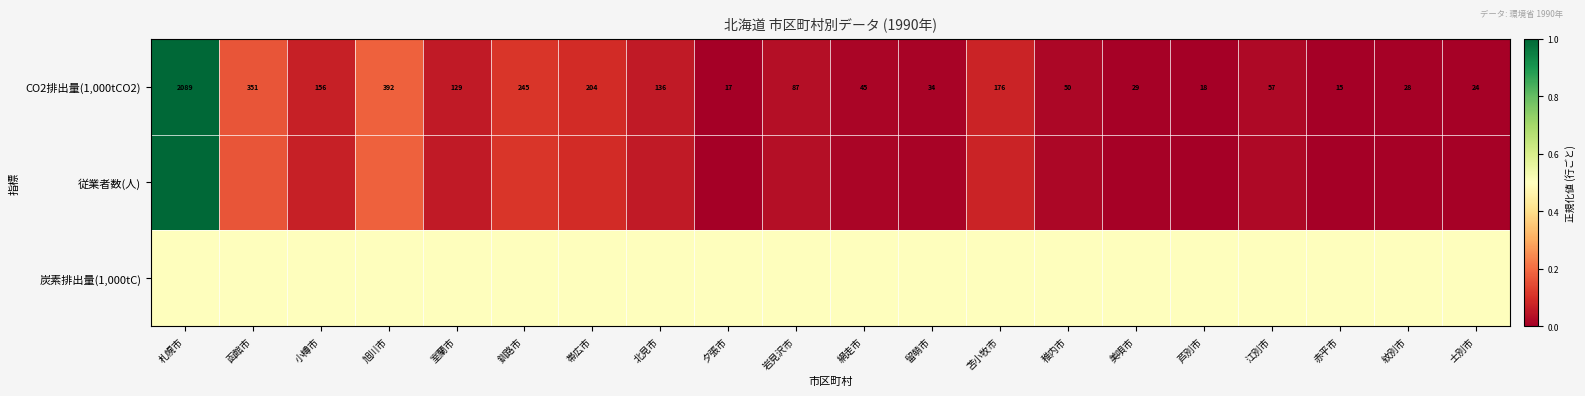

List the labels in order of CO2排出量(1,000tCO2) value, smallest first.

赤平市, 夕張市, 芦別市, 士別市, 紋別市, 美唄市, 留萌市, 網走市, 稚内市, 江別市, 岩見沢市, 室蘭市, 北見市, 小樽市, 苫小牧市, 帯広市, 釧路市, 函館市, 旭川市, 札幌市